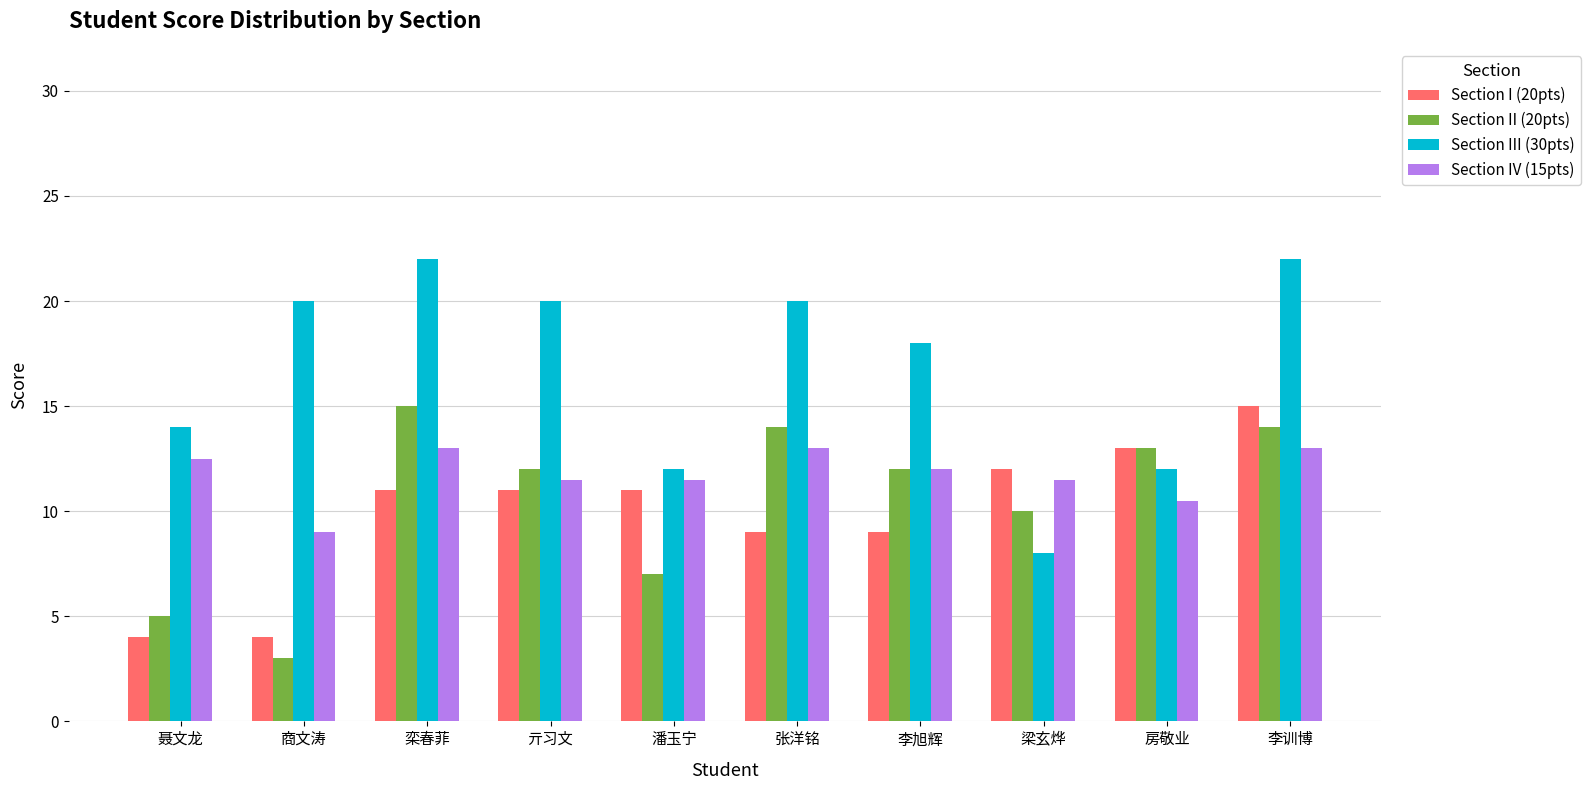

What is the label of the 8th bar from the left?

梁玄烨